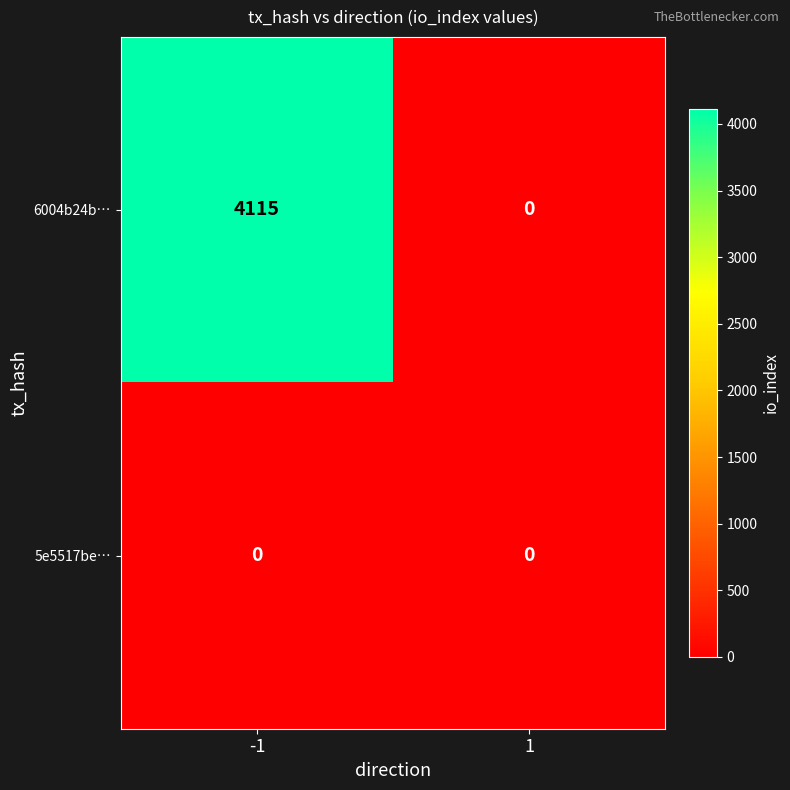

At which category is the sum across all series the highest?

-1